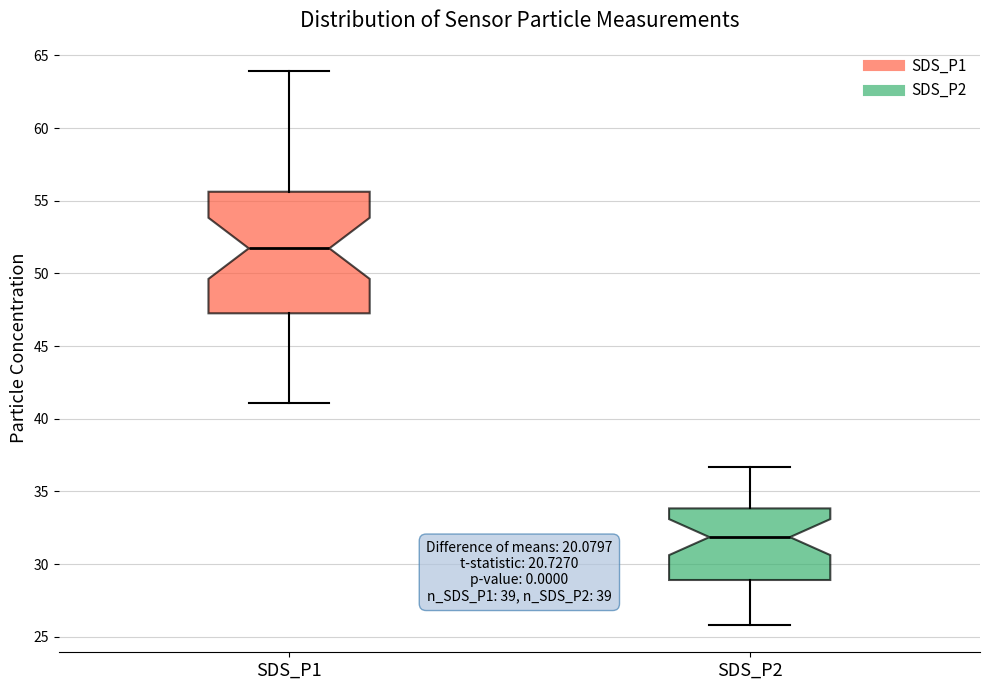

Reading left to right, read every box against the y-axis: the position of its median line, the range the box covers, and the ends of its whiskers. The values are not printed on the chart, so give them approximately, as read against the axis.

SDS_P1: median 51.5, box 47.5 to 55.5, whiskers 41.0 to 64.0
SDS_P2: median 32.0, box 29.0 to 34.0, whiskers 26.0 to 36.5